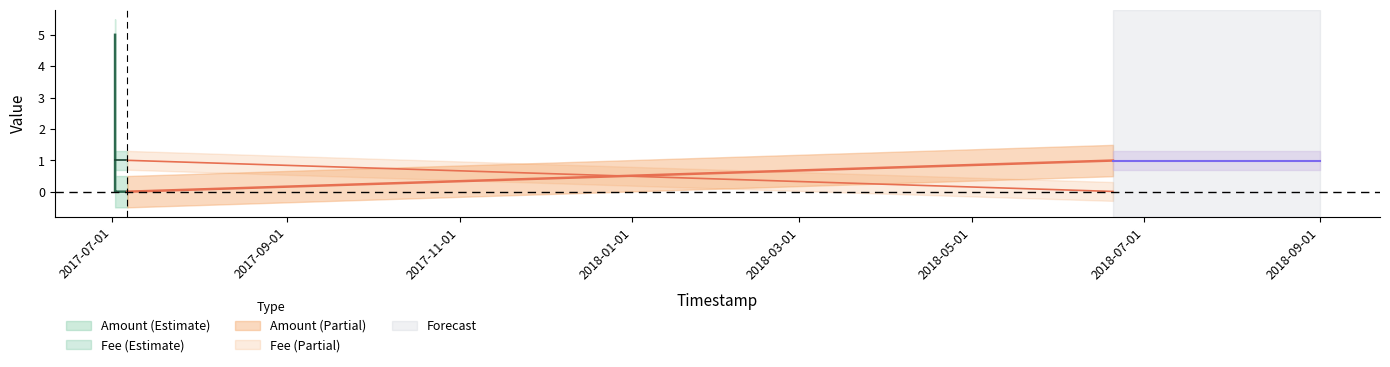

At which category is the sum across all series the highest?

2017-07-02 04:24:17